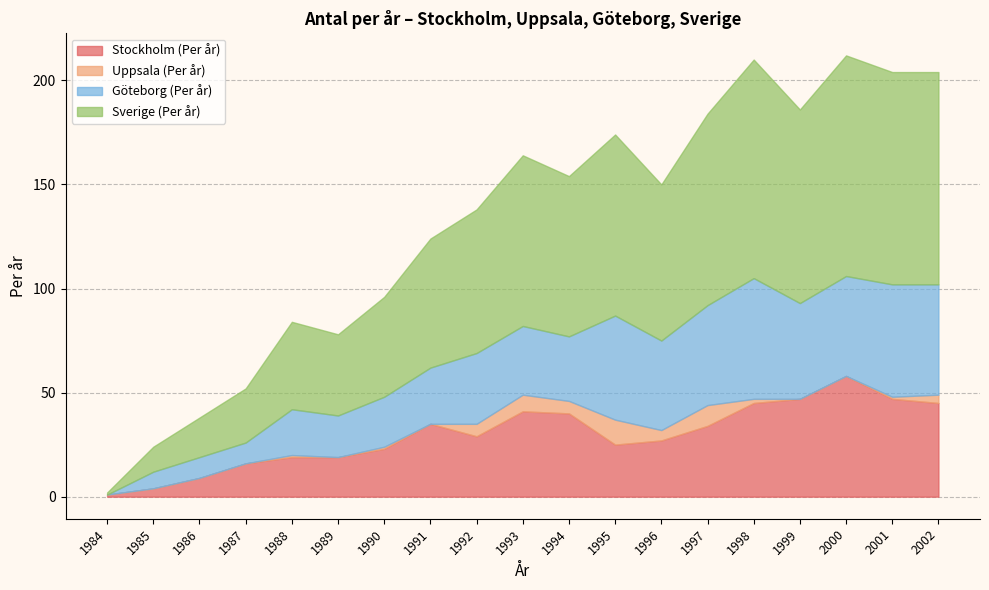

True or false: Göteborg (Per år) and Sverige (Per år) cross at least once.

False